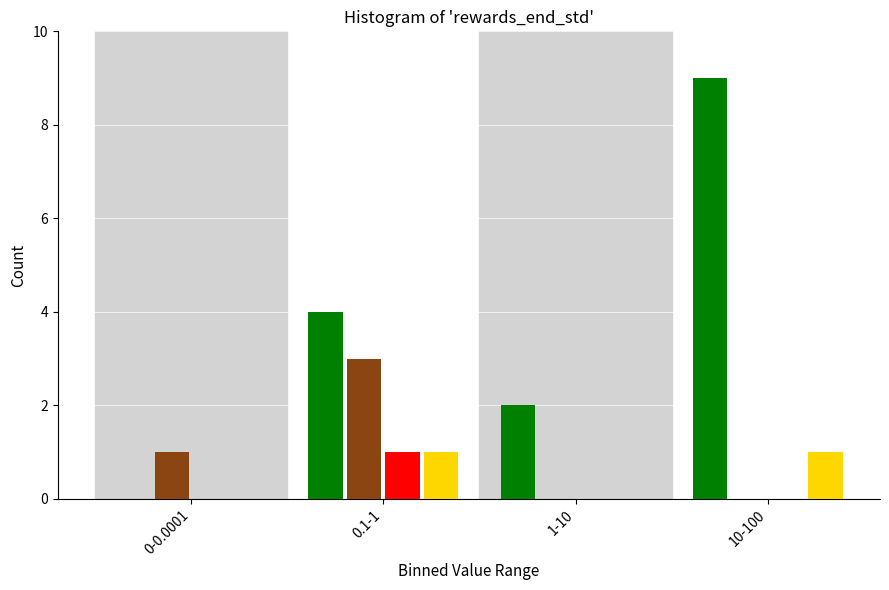

What is the total value across all series at 10-100?

10